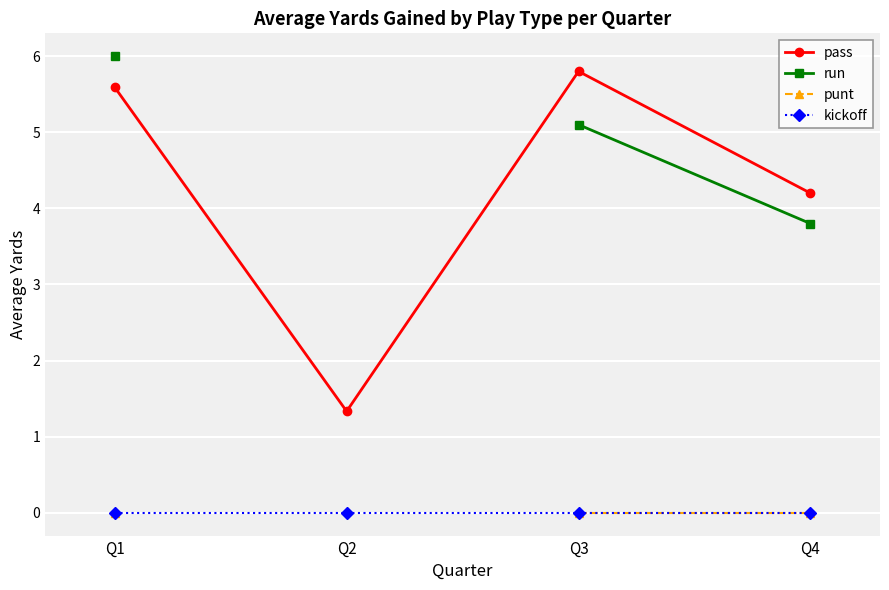

At which category does the chart reach its minimum across all series?

Q1